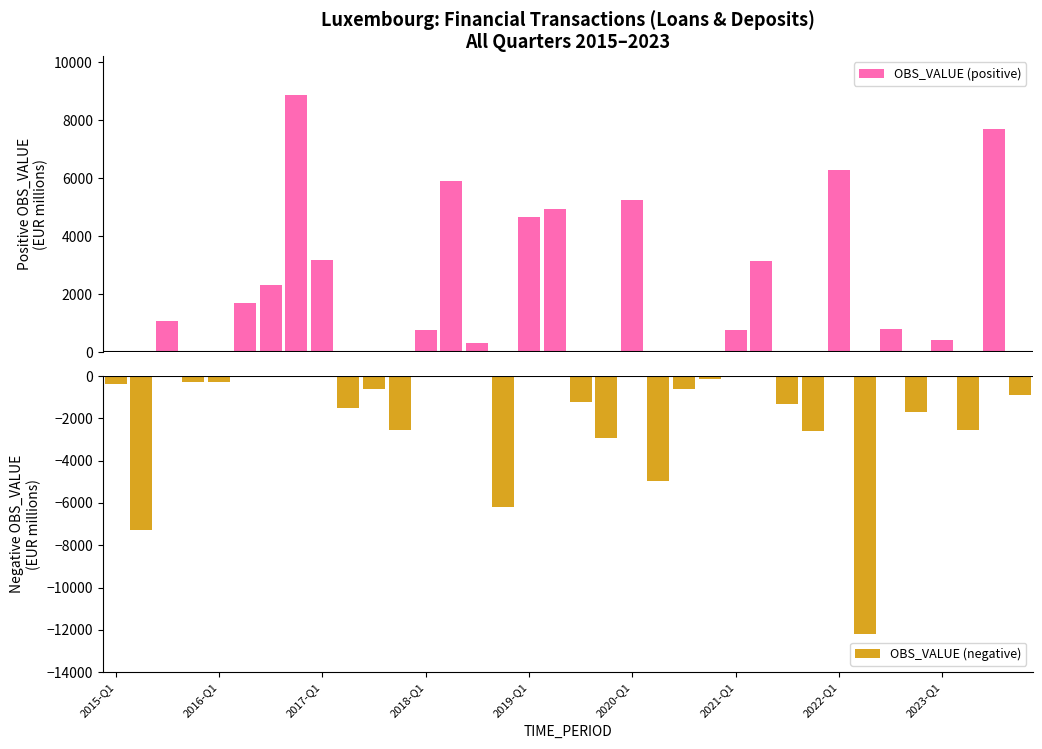

What is the sum of all OBS_VALUE (positive) values?

58279